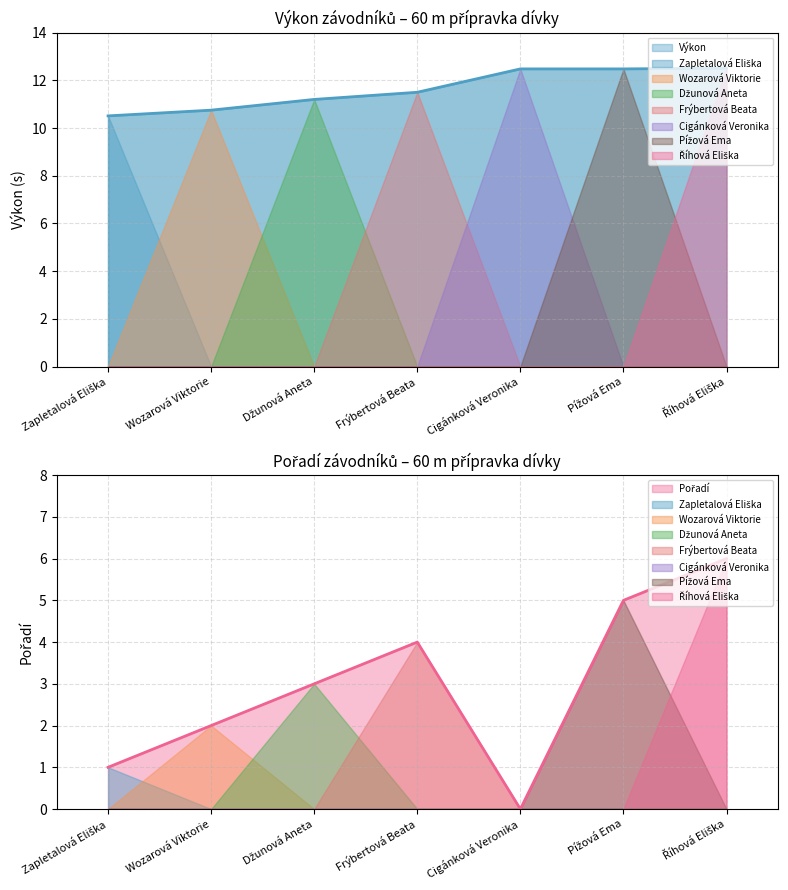

Which series has the widest spread of values?

Pořadí